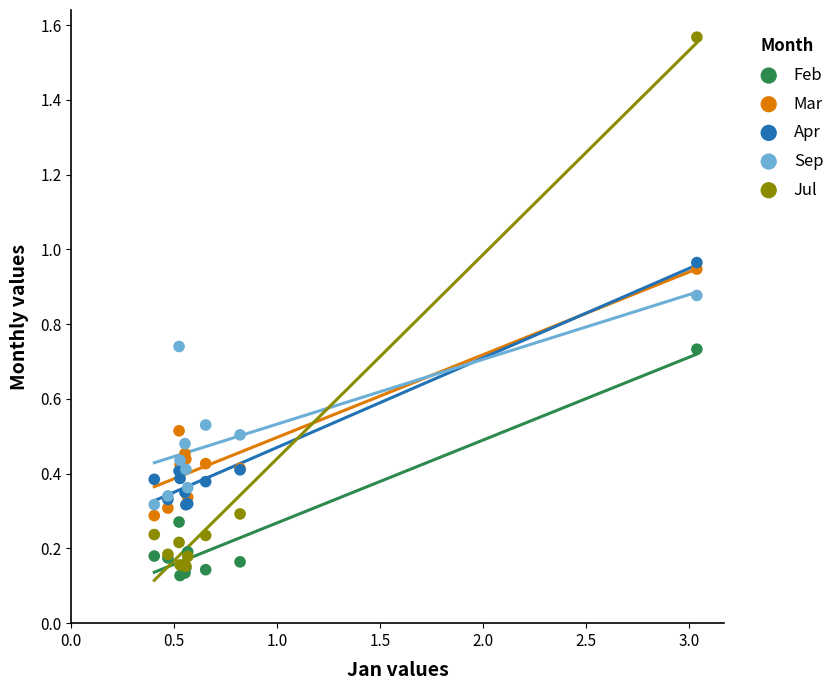

What are all the series names shown in the legend?

Feb, Mar, Apr, Sep, Jul